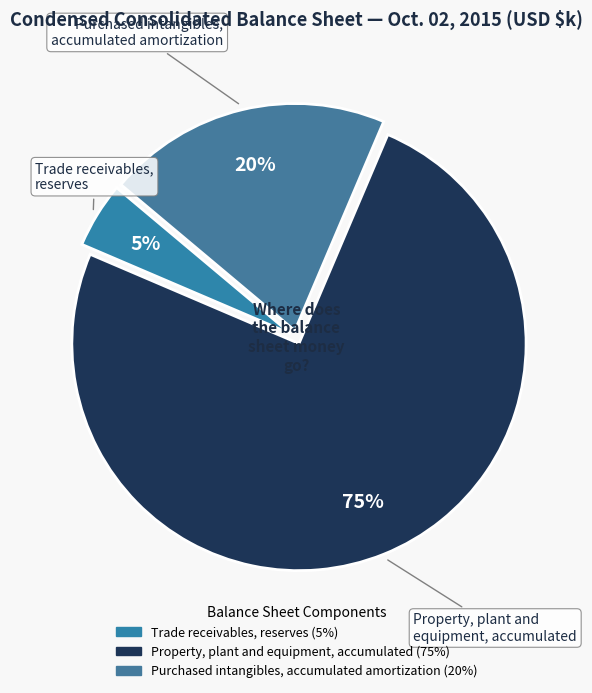

To the nearest percent, what is the combined percentage of Purchased intangibles, accumulated amortization and Property, plant and equipment, accumulated?

95%